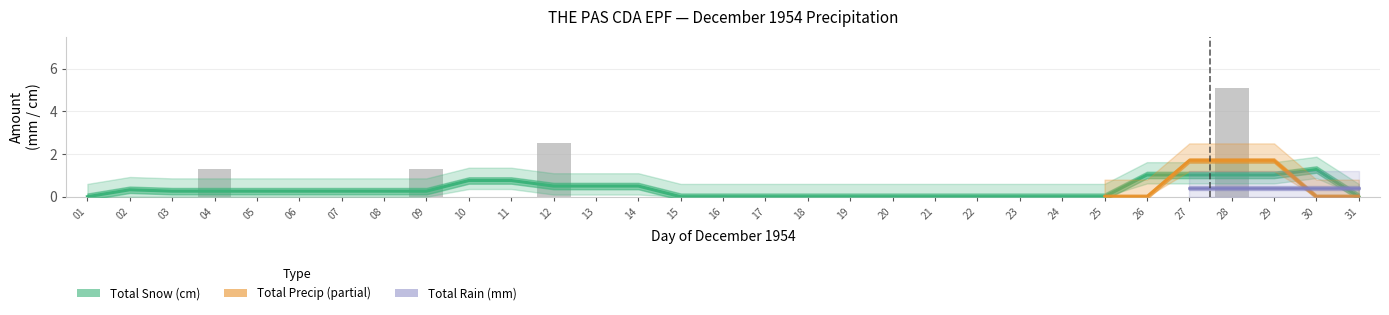

Which has a higher value, 29 or 20?

29